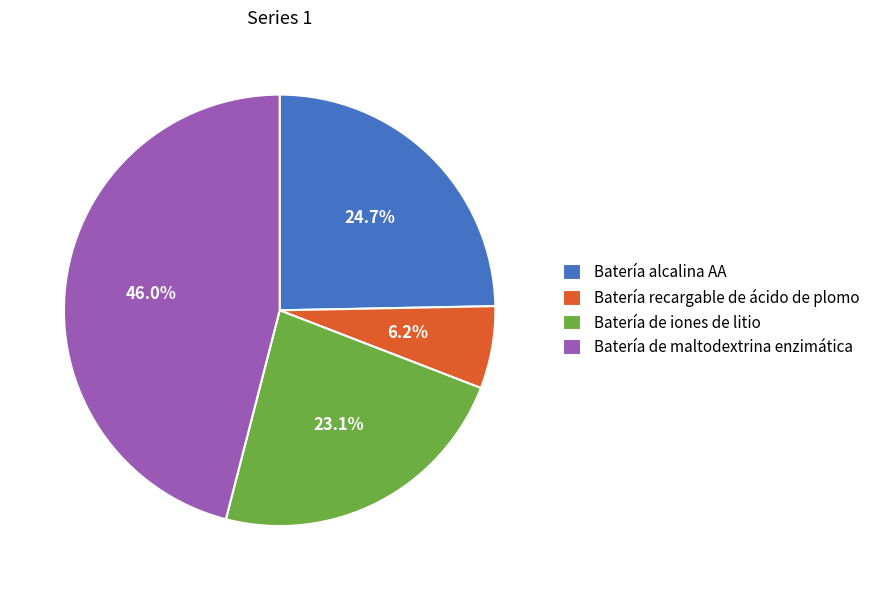

True or false: Batería de iones de litio accounts for 23% of the total.

True